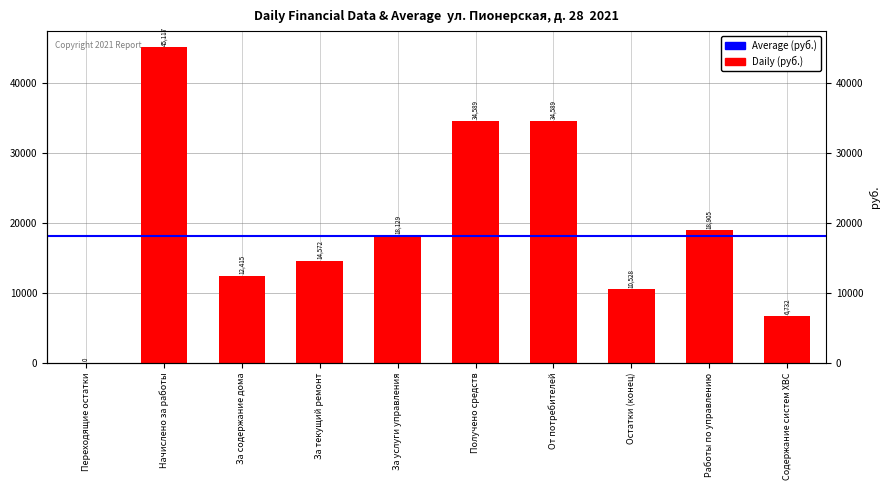

Which label corresponds to the smallest value in the chart?

Переходящие остатки